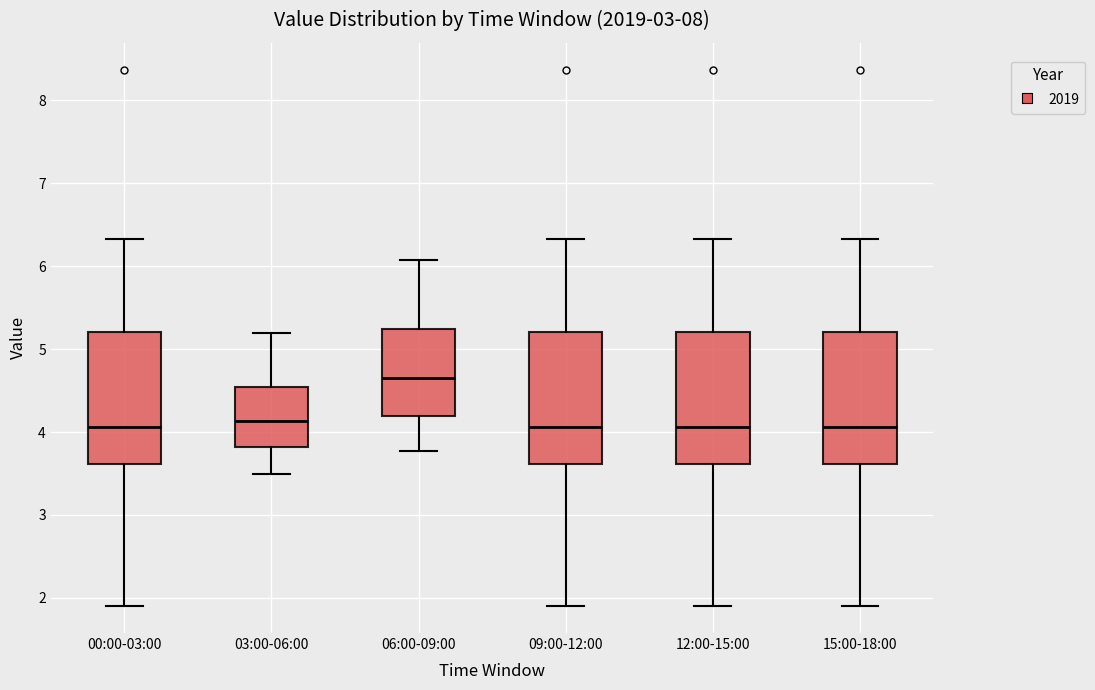

Reading left to right, transcribe this box plot: for each box, give where its median line is, the range the box spans, and where its two whiskers end, as read against the y-axis. The values are not printed on the chart, so give them approximately, as read against the axis.

00:00-03:00: median 4.1, box 3.6 to 5.2, whiskers 1.9 to 6.3
03:00-06:00: median 4.1, box 3.8 to 4.5, whiskers 3.5 to 5.2
06:00-09:00: median 4.7, box 4.2 to 5.2, whiskers 3.8 to 6.1
09:00-12:00: median 4.1, box 3.6 to 5.2, whiskers 1.9 to 6.3
12:00-15:00: median 4.1, box 3.6 to 5.2, whiskers 1.9 to 6.3
15:00-18:00: median 4.1, box 3.6 to 5.2, whiskers 1.9 to 6.3